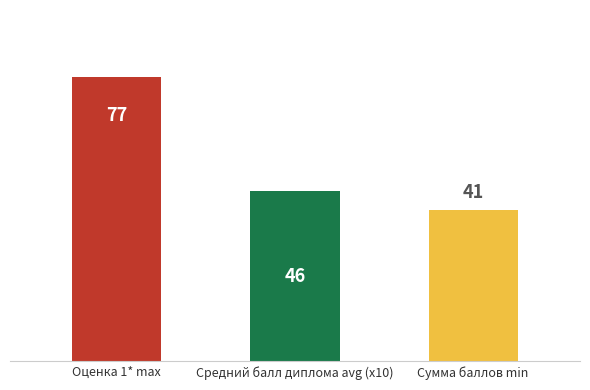

How many distinct data groups are displayed?

1